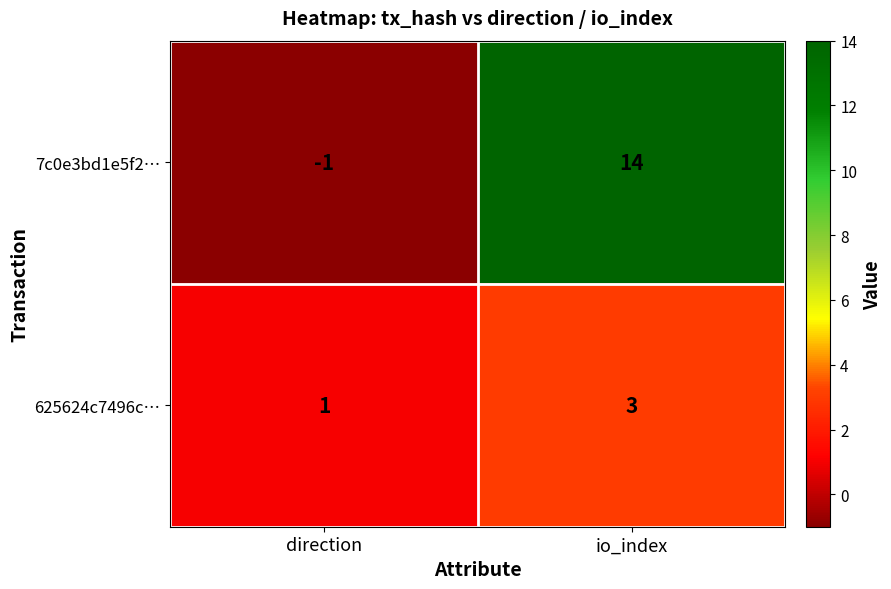

Reading left to right, what are all the values shown in this chart?

7c0e3bd1e5f2…: -1	14
625624c7496c…: 1	3